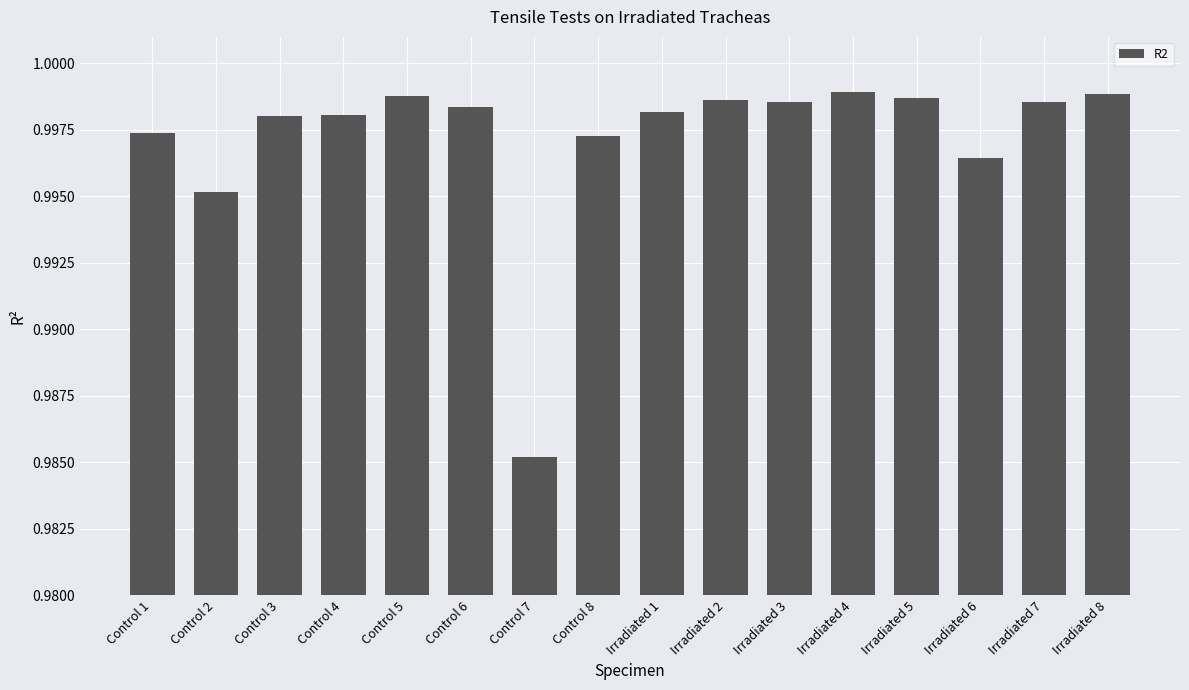

What is the label of the 3rd bar from the right?

Irradiated 6